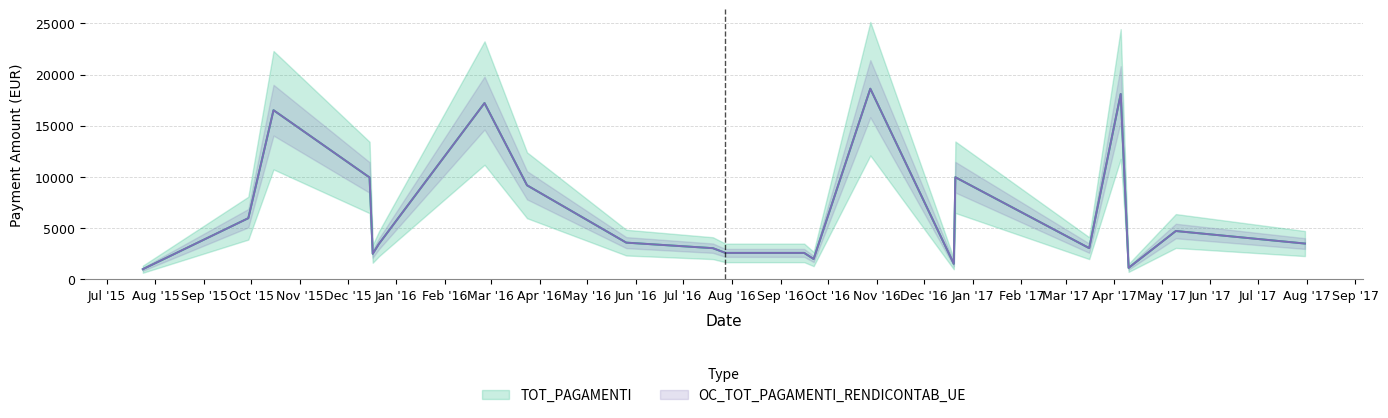

How many lines are shown in the chart?

2